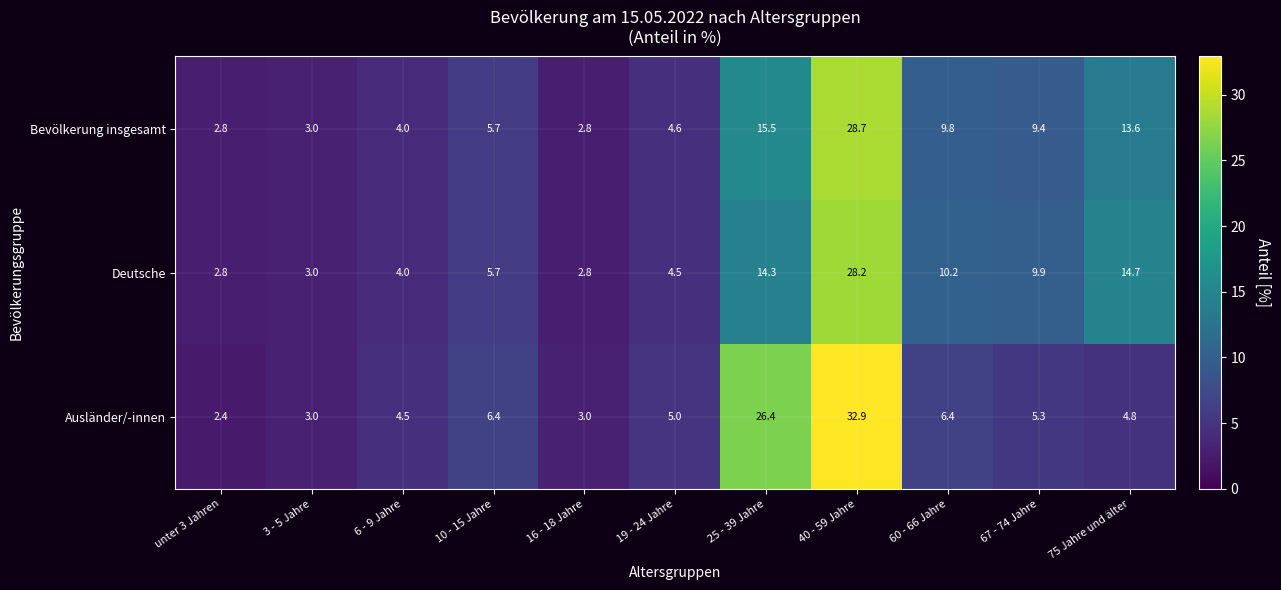

Count the number of data series in this chart.

3